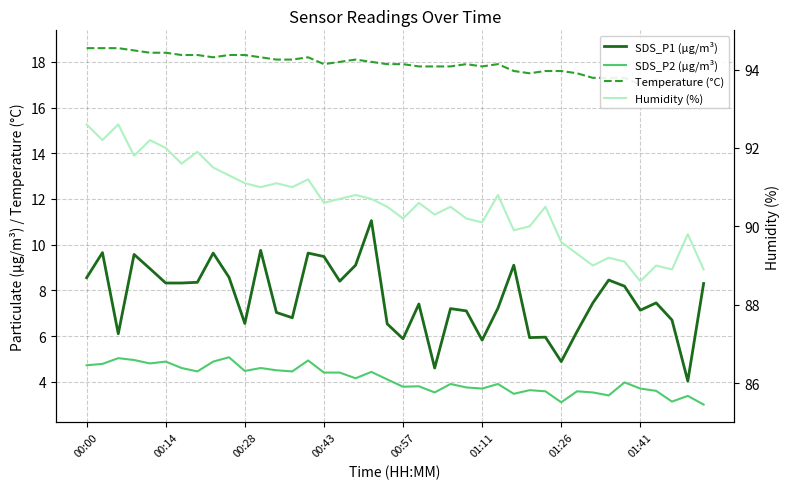

What is the maximum value shown in the chart?

92.6